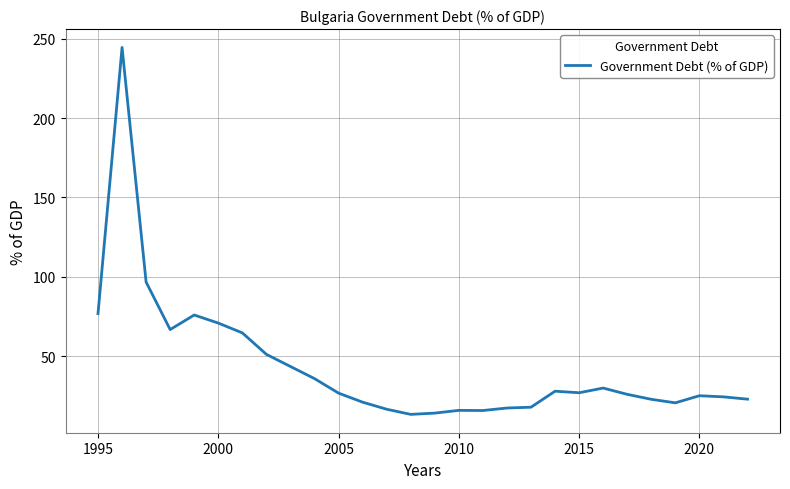

What is the average value?

43.3